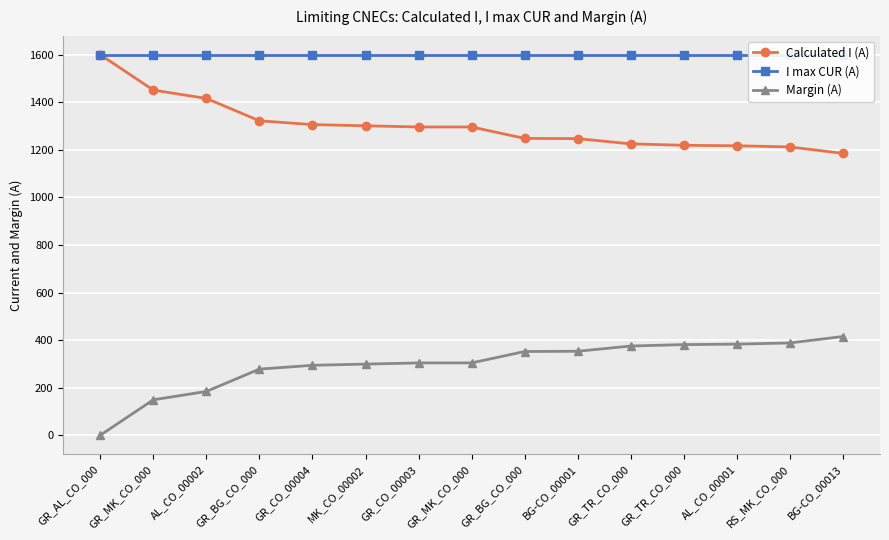

How many data points in Margin (A) are less than 304?

6